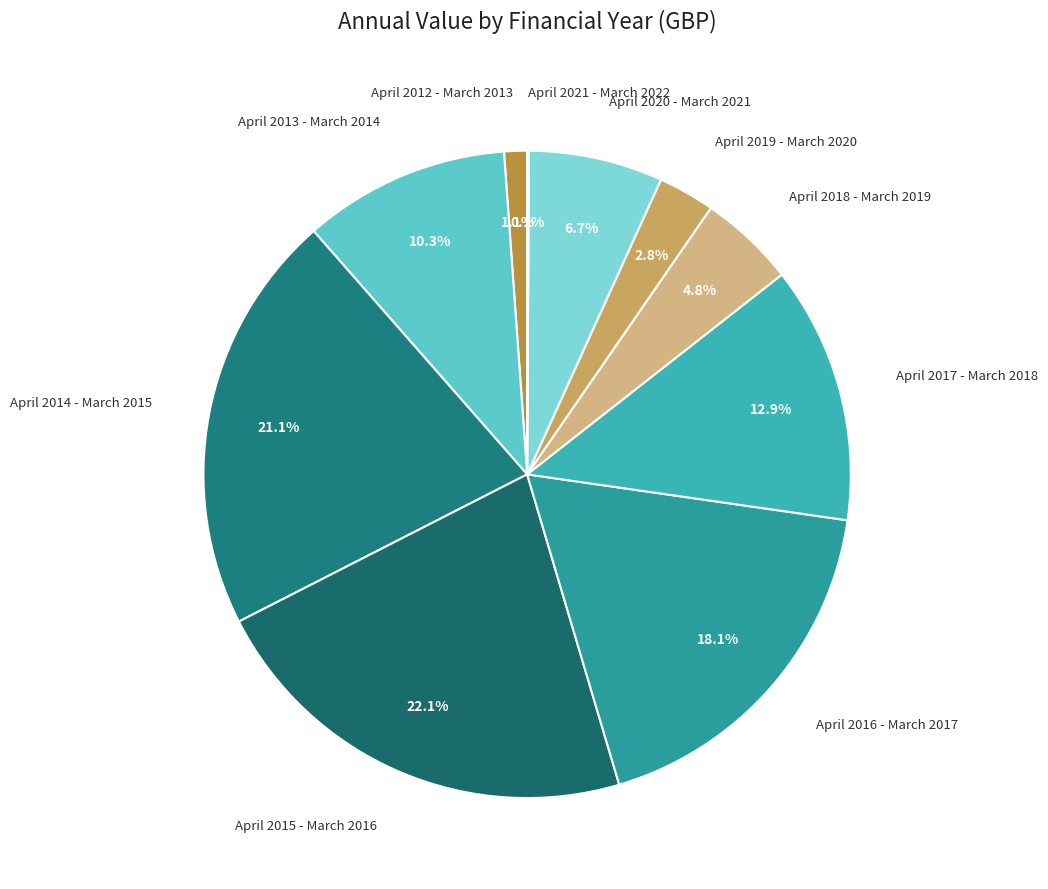

Does April 2020 - March 2021 account for over 50% of the chart?

No